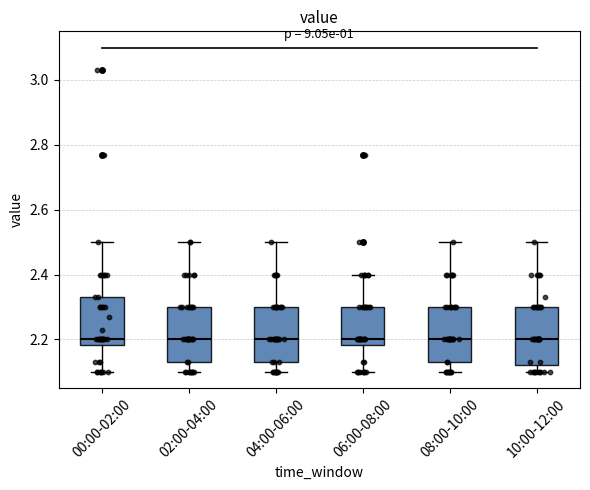

Reading left to right, read every box against the y-axis: the position of its median line, the range the box covers, and the ends of its whiskers. The values are not printed on the chart, so give them approximately, as read against the axis.

00:00-02:00: median 2.20, box 2.18 to 2.34, whiskers 2.10 to 2.50
02:00-04:00: median 2.20, box 2.14 to 2.30, whiskers 2.10 to 2.50
04:00-06:00: median 2.20, box 2.14 to 2.30, whiskers 2.10 to 2.50
06:00-08:00: median 2.20, box 2.18 to 2.30, whiskers 2.10 to 2.40
08:00-10:00: median 2.20, box 2.14 to 2.30, whiskers 2.10 to 2.50
10:00-12:00: median 2.20, box 2.12 to 2.30, whiskers 2.10 to 2.50